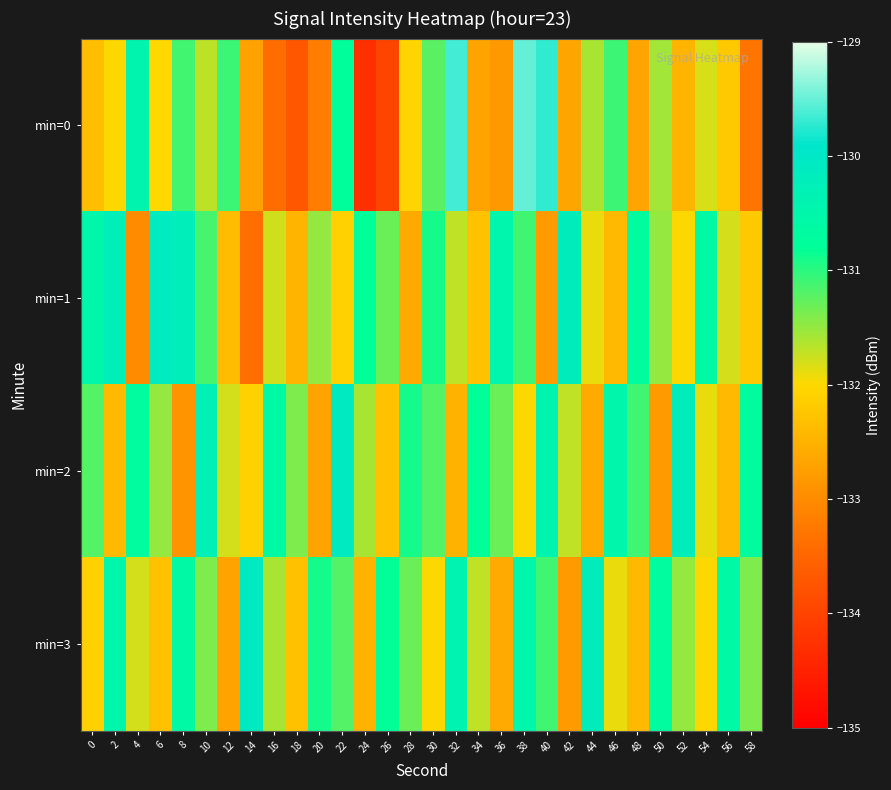

Which series has the largest total across all categories?

min=3